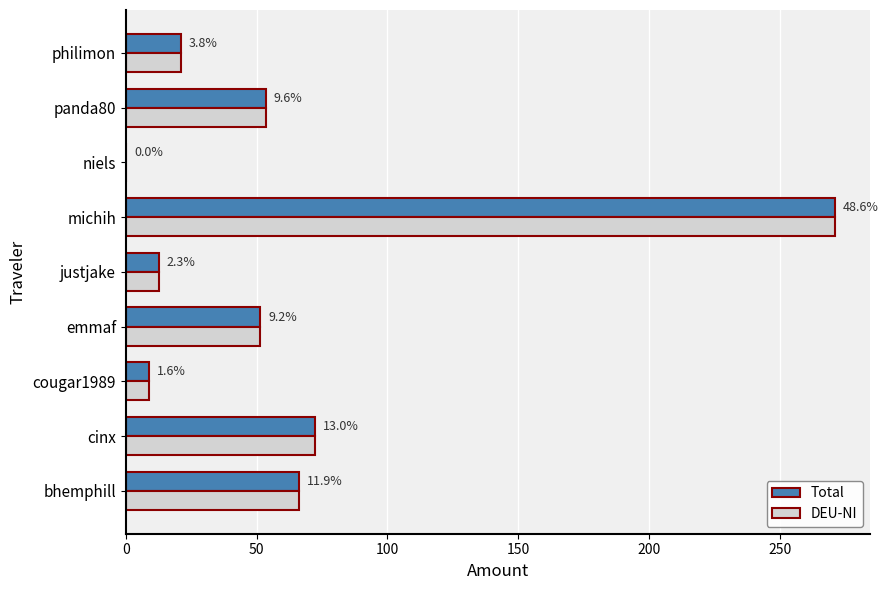

What is the difference between the second highest and minimum values in the Total series?

72.0